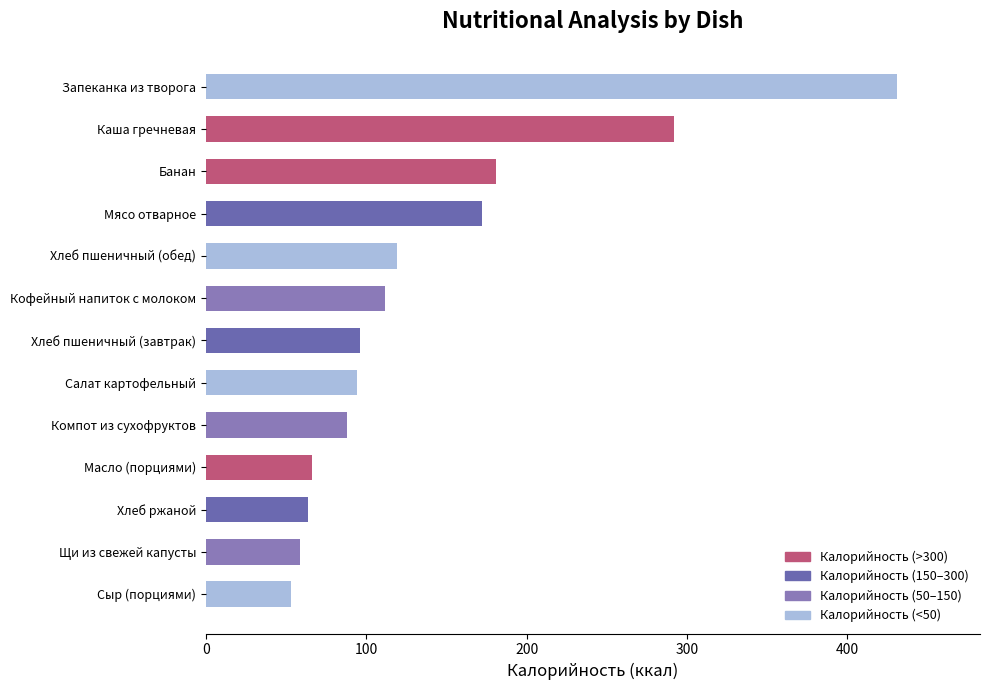

The value at Хлеб ржаной is 64. True or false?

True